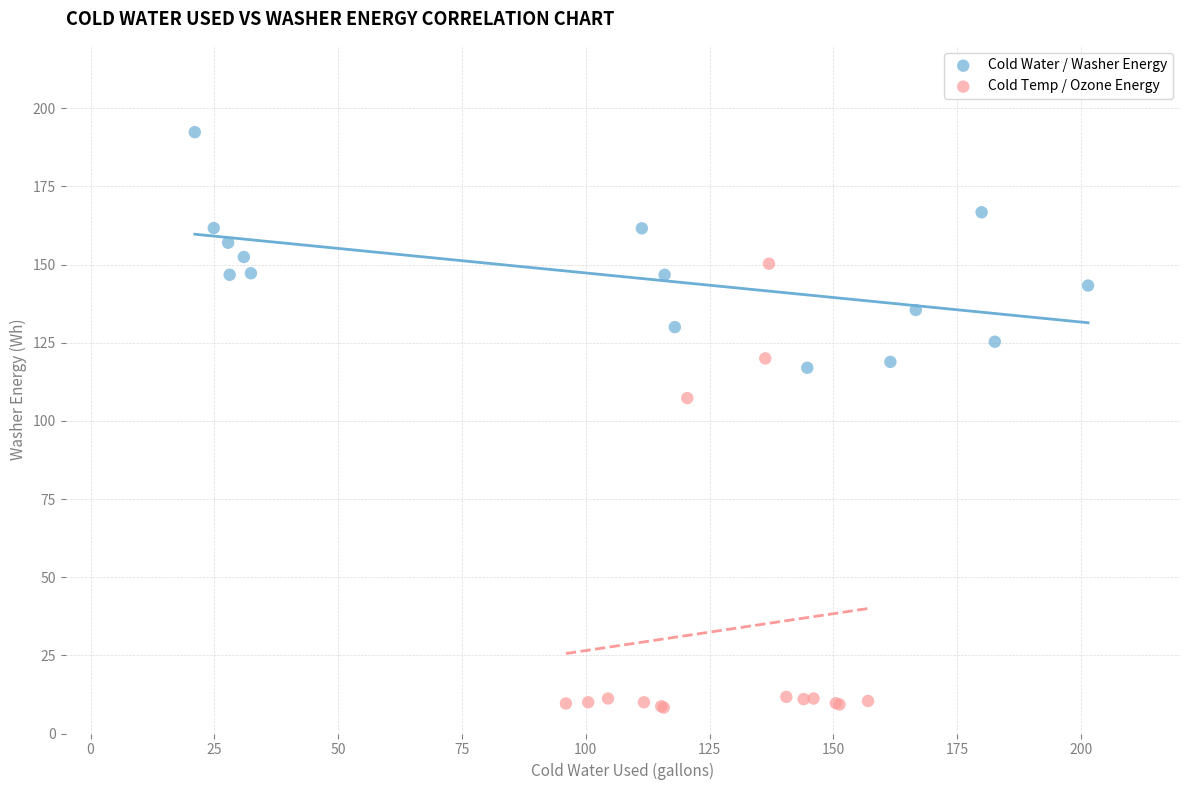

Which series has the widest spread of Y values?

Cold Temp / Ozone Energy